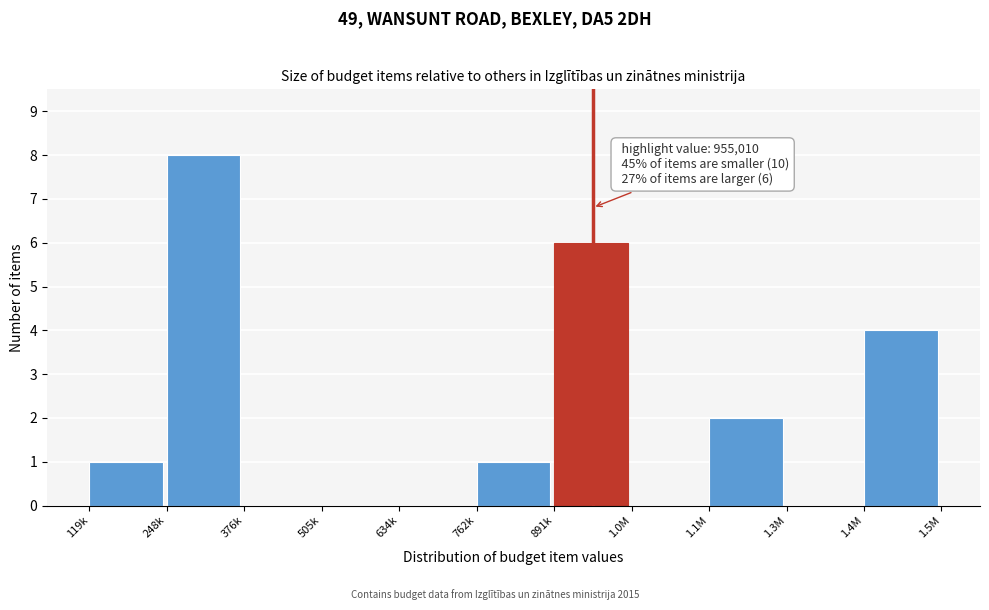

Reading left to right, what are all the values shown in this chart?

119k=1	248k=8	376k=0	505k=0	634k=0	762k=1	891k=6	1.0M=0	1.1M=2	1.3M=0	1.4M=4